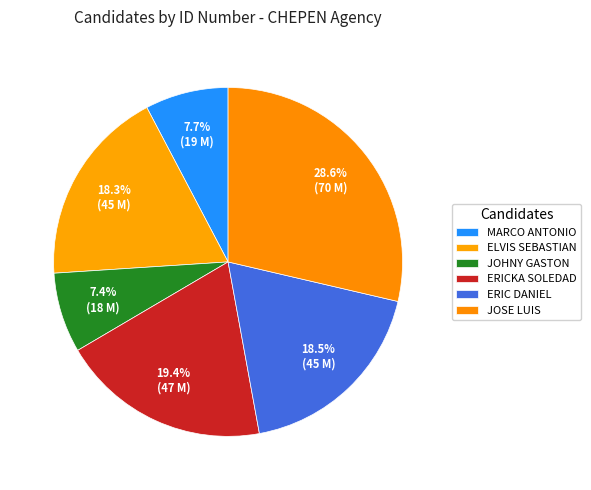

How many slices are in this pie chart?

6